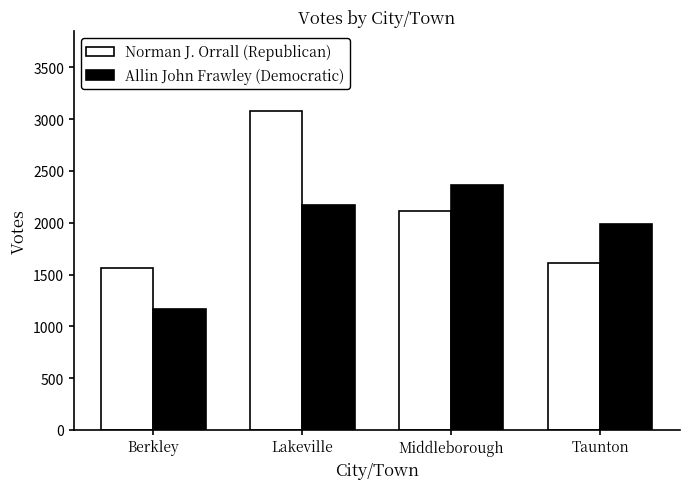

What is the label of the 2nd bar from the right?

Middleborough